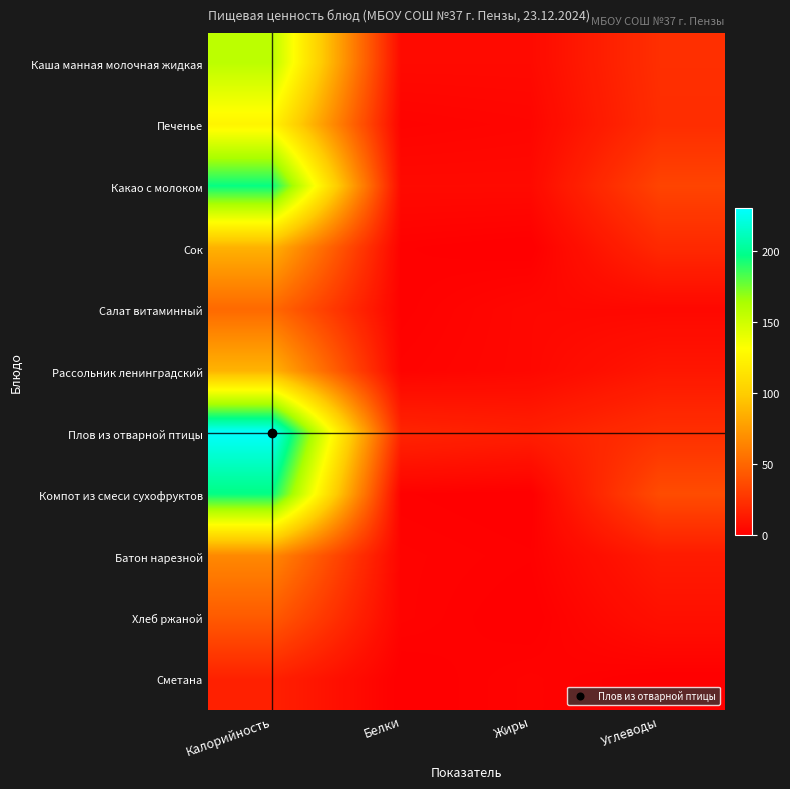

Reading right to left, extract all data points from this chart.

Каша манная молочная жидкая: Углеводы=23	Жиры=5	Белки=5	Калорийность=157
Печенье: Углеводы=22	Жиры=3	Белки=2	Калорийность=125
Какао с молоком: Углеводы=33	Жиры=5	Белки=5	Калорийность=196
Сок: Углеводы=20	Жиры=0	Белки=1	Калорийность=86
Салат витаминный: Углеводы=4	Жиры=4	Белки=1	Калорийность=51
Рассольник ленинградский: Углеводы=11	Жиры=4	Белки=2	Калорийность=87
Плов из отварной птицы: Углеводы=23	Жиры=15	Белки=18	Калорийность=230
Компот из смеси сухофруктов: Углеводы=37	Жиры=0	Белки=1	Калорийность=196
Батон нарезной: Углеводы=13	Жиры=1	Белки=2	Калорийность=66
Хлеб ржаной: Углеводы=8	Жиры=0	Белки=2	Калорийность=44
Сметана: Углеводы=0	Жиры=2	Белки=0	Калорийность=16